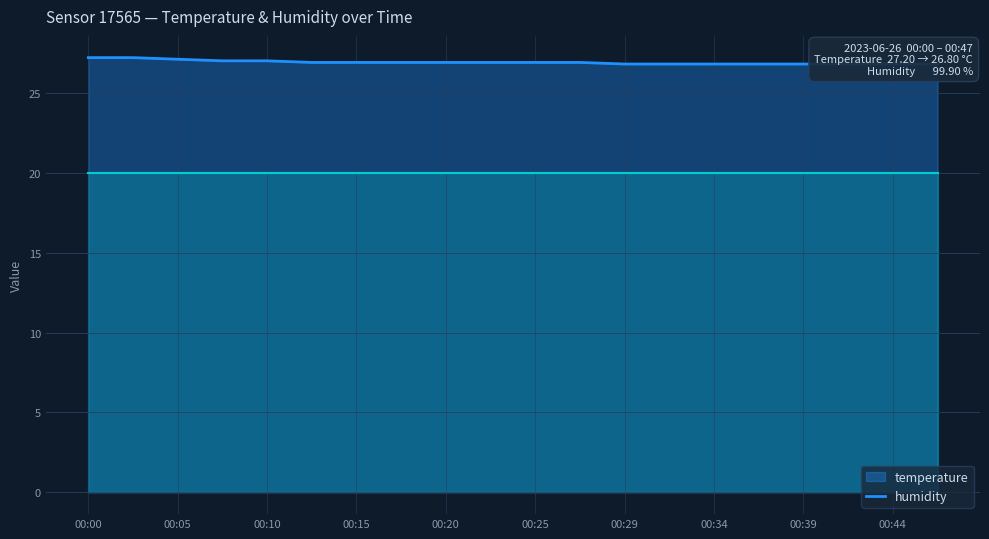

True or false: there are more than 0 points higher than both neighbors.

False